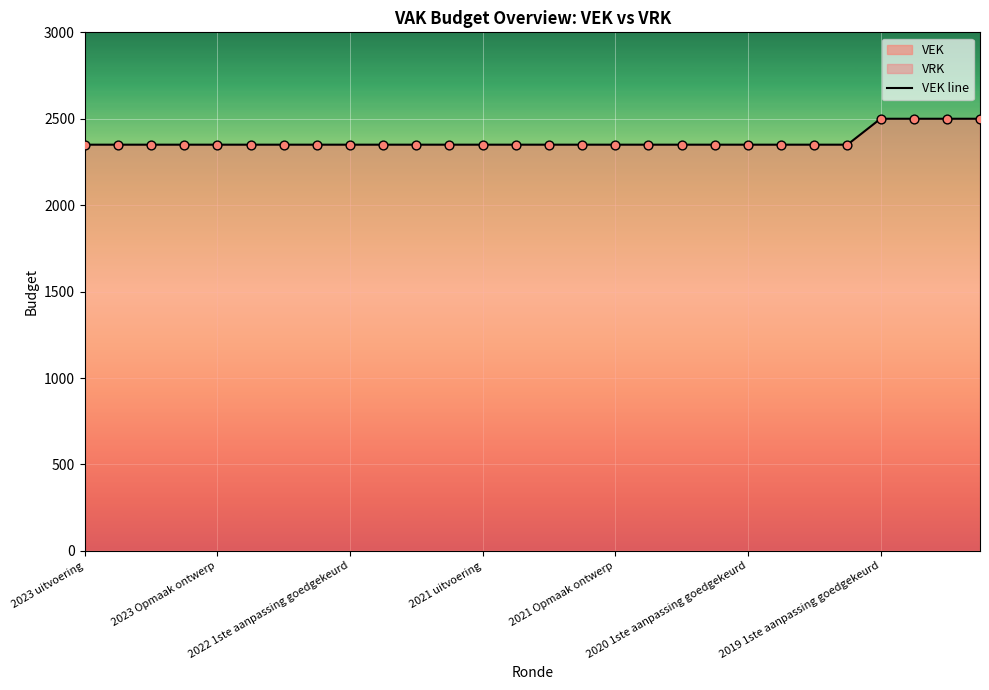

What is the lowest value of the VEK line series?

2350